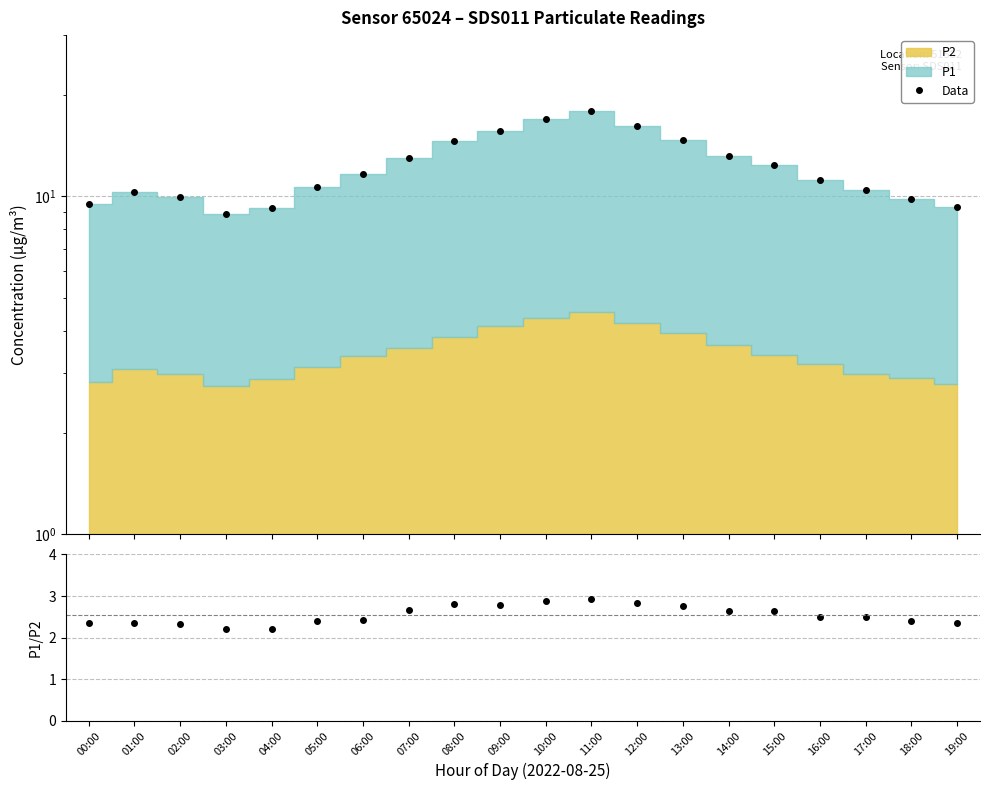

True or false: P1/P2 has a value of 1.2 at 12:00.

False